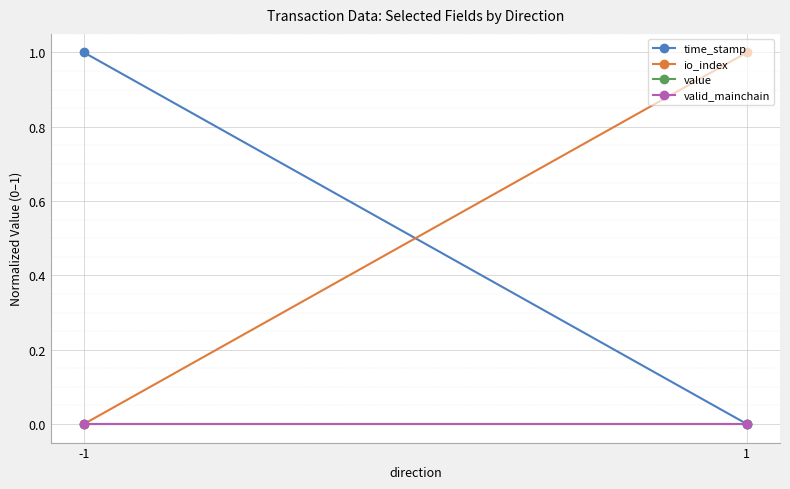

How many lines are shown in the chart?

4